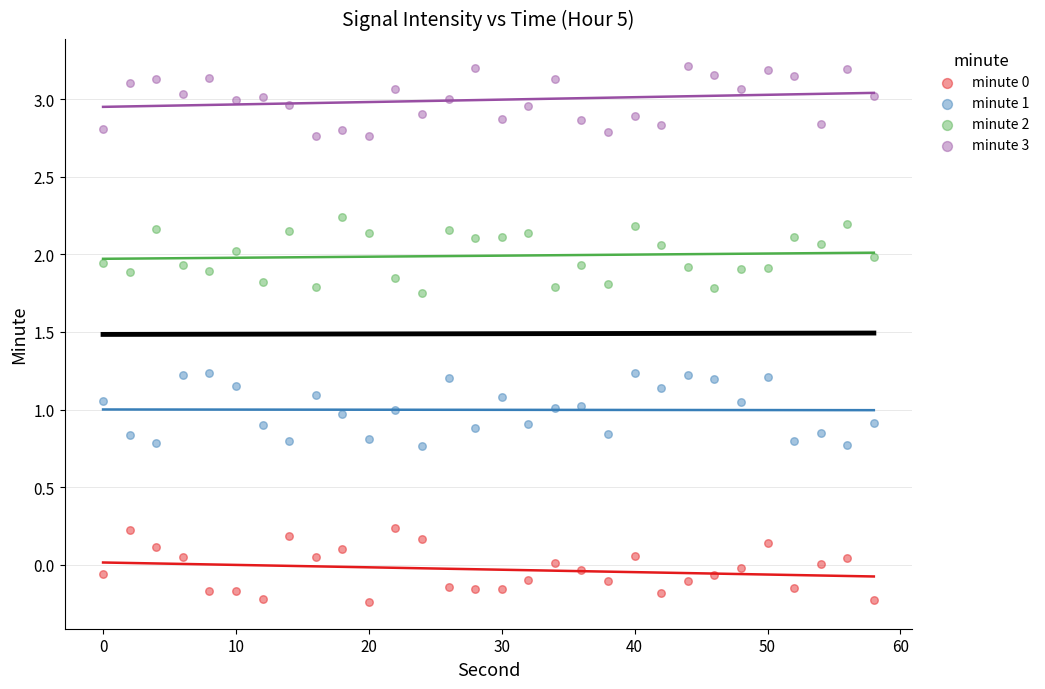

What is the X range (max minus min) for the scatter plot?

58.0